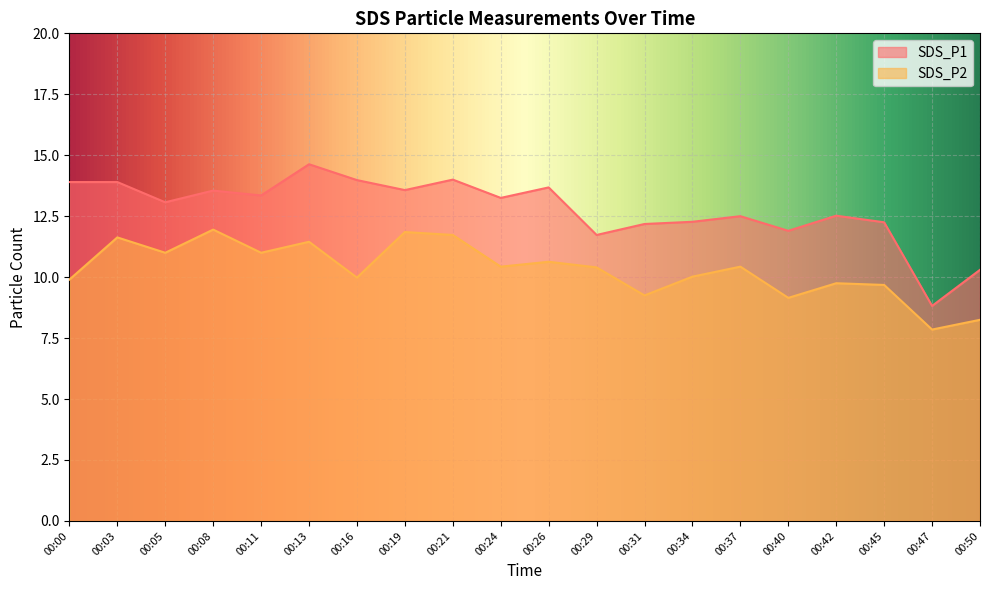

At which category does SDS_P1 reach its first local valley?

00:05